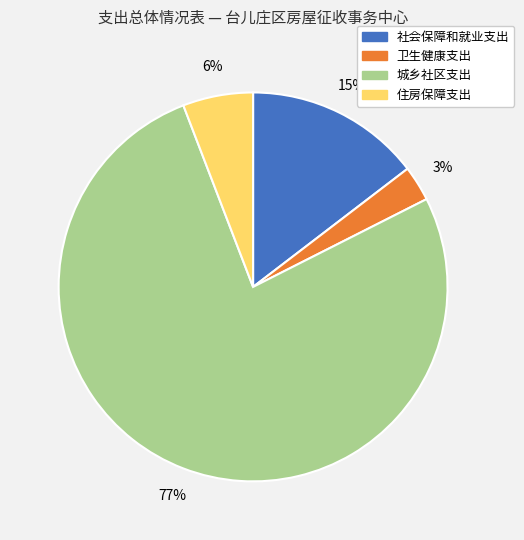

To the nearest percent, what is the difference between the 卫生健康支出 and 住房保障支出 slice percentages?

3%